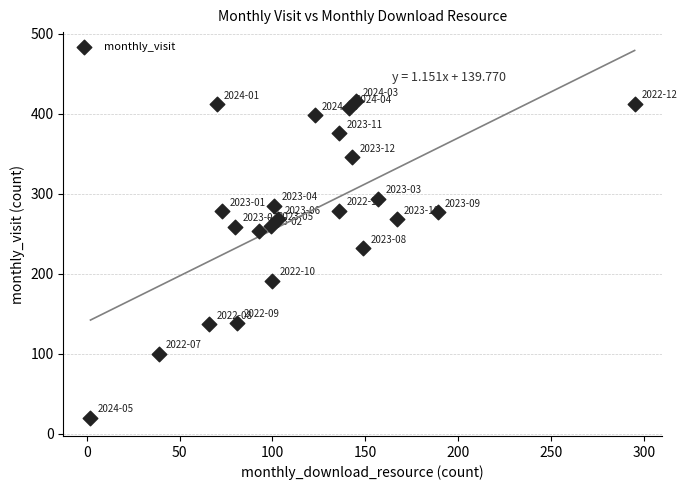

What Y value in the scatter plot is closest to 218?

232